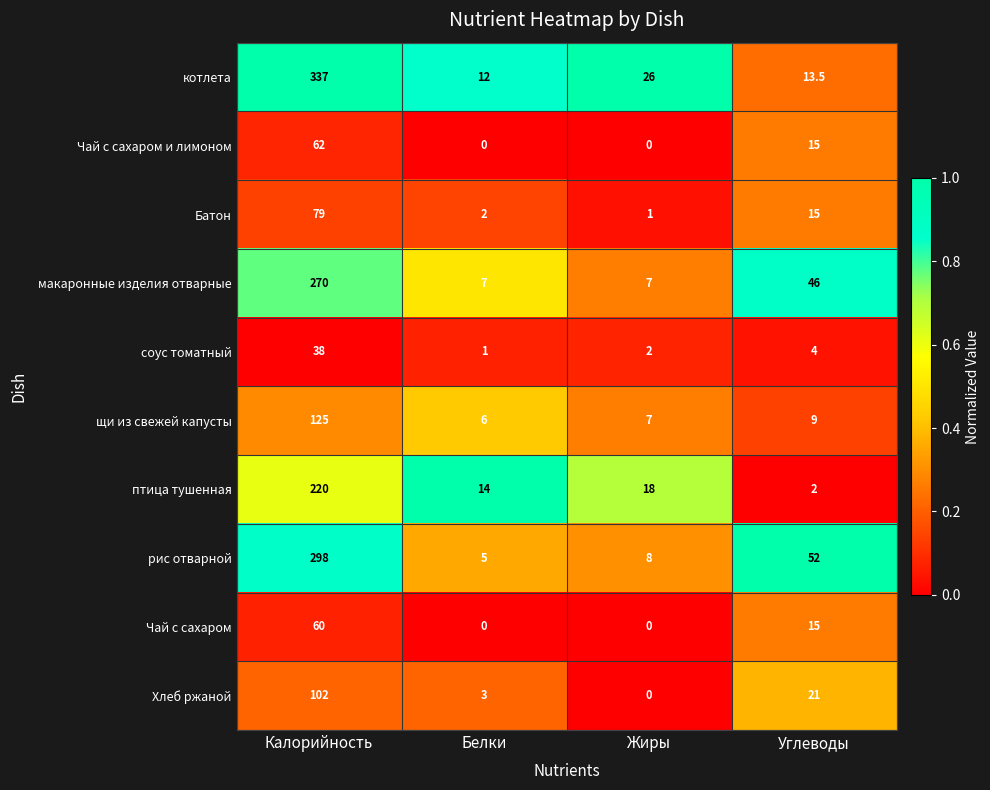

What is the average value of the макаронные изделия отварные series?

82.5